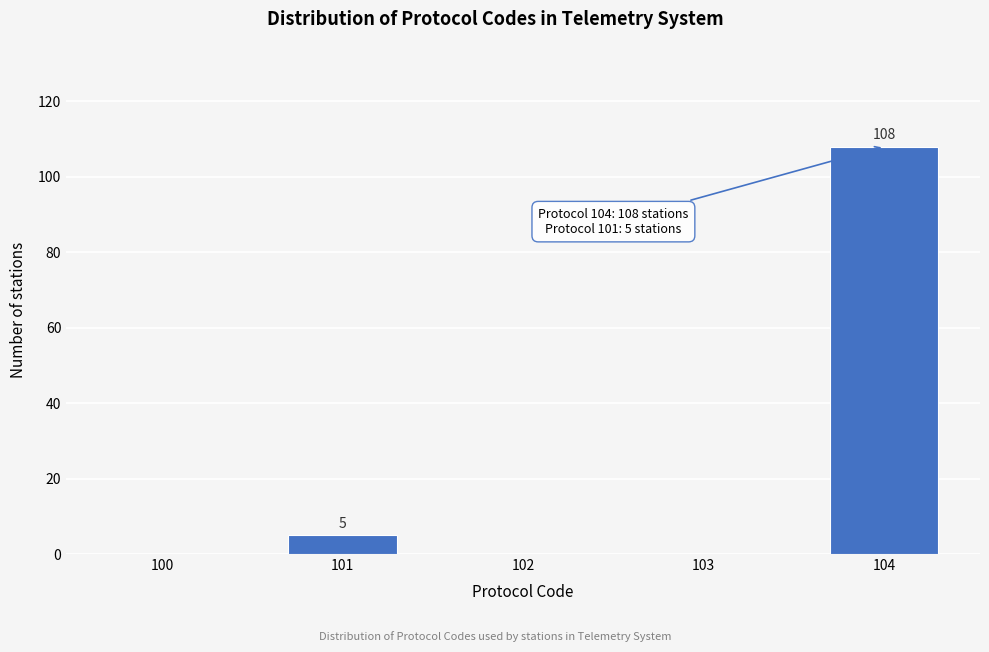

Reading left to right, list all the values displayed in this chart.

100=0	101=5	102=0	103=0	104=108